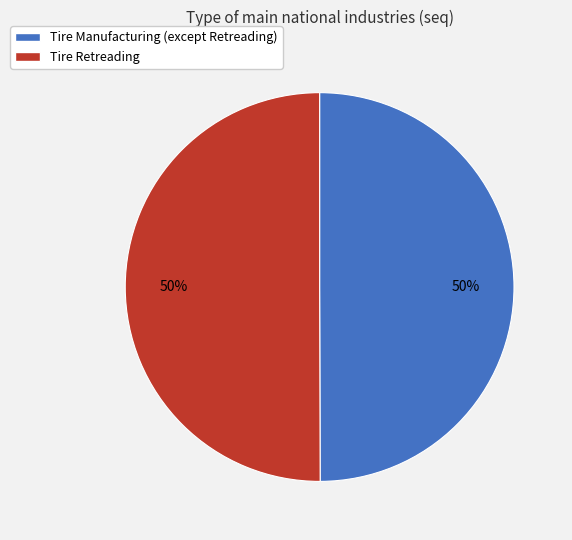

Count the number of slices in the pie.

2